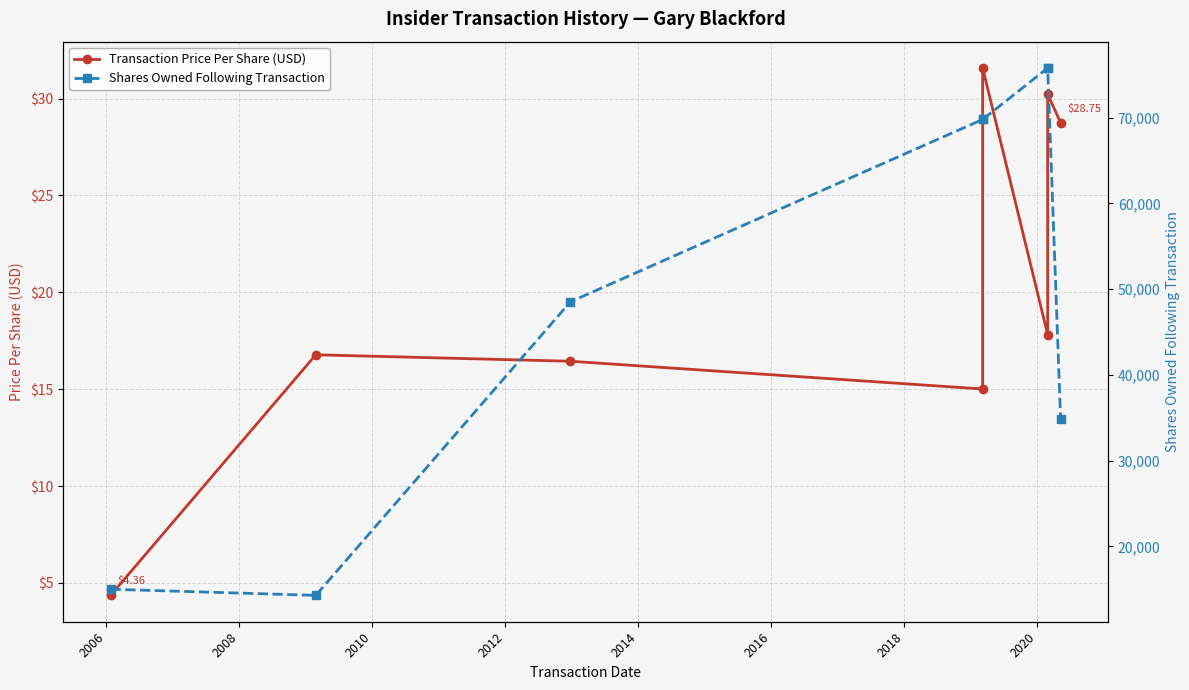

True or false: Shares Owned Following Transaction and Transaction Price Per Share (USD) intersect in this chart.

False